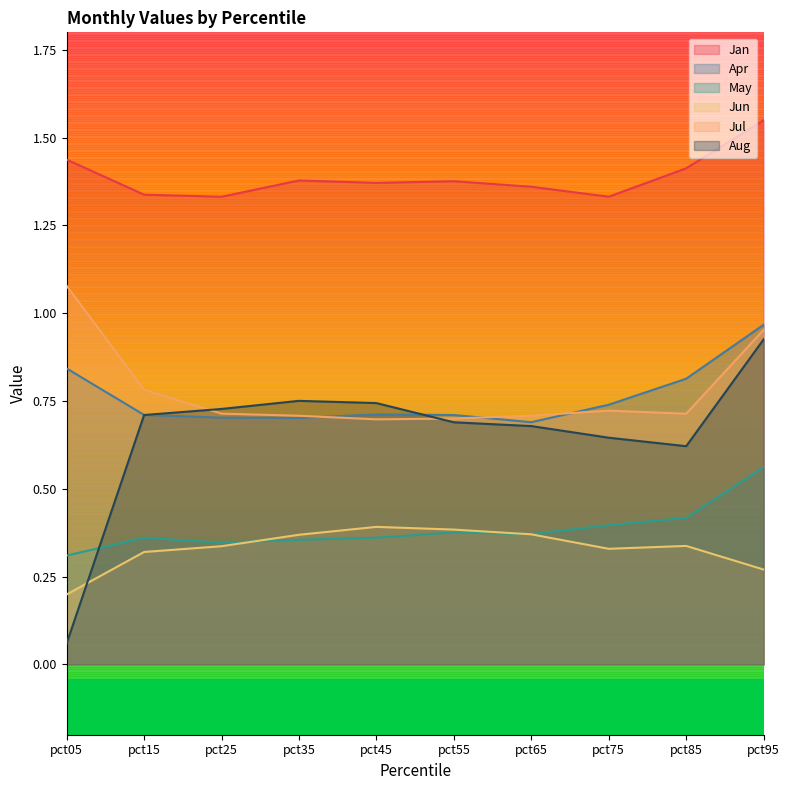

What is the sum of all Jul values?

7.8